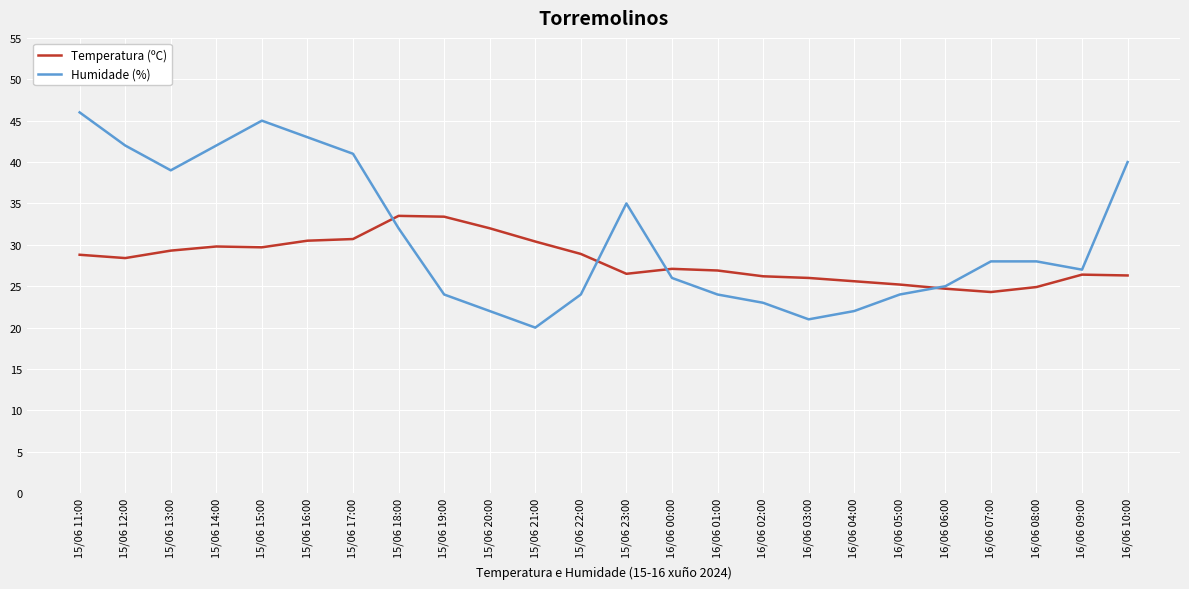

Rank the series by their maximum value, from highest to lowest.

Humidade (%), Temperatura (ºC)